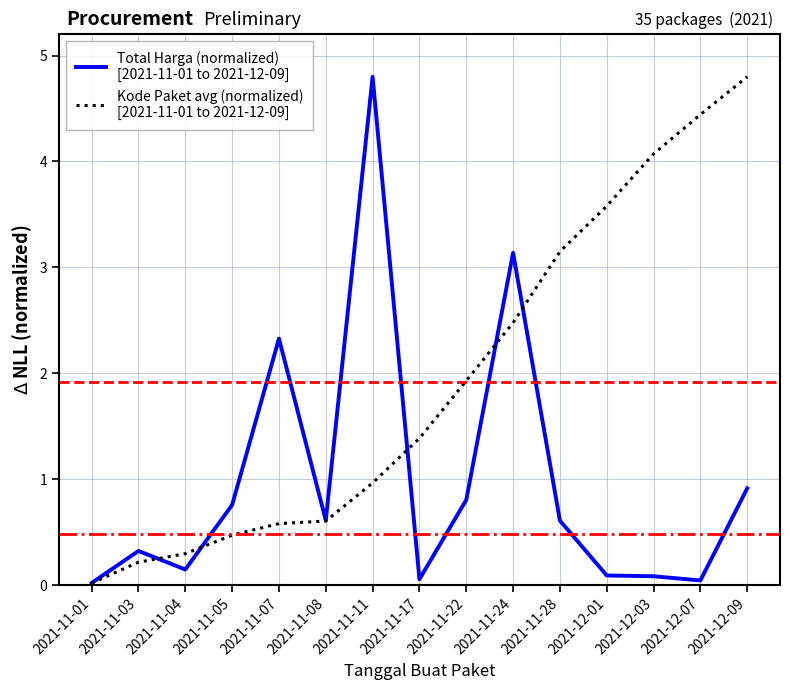

What position from the right is 2021-11-08?

10